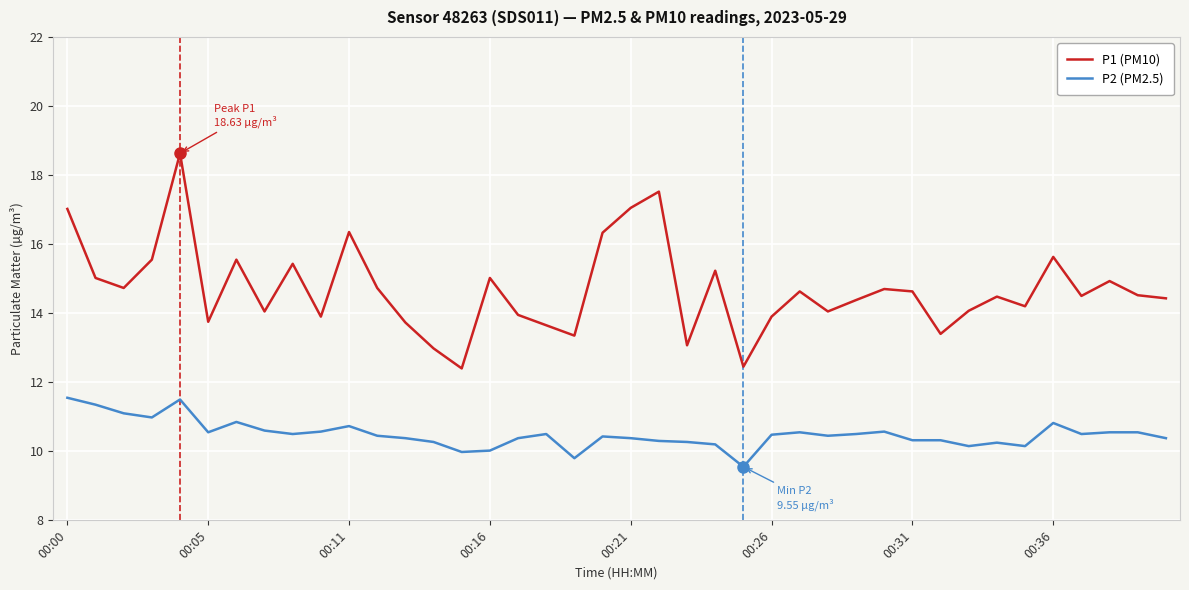

Which series has the largest total across all categories?

P1 (PM10)